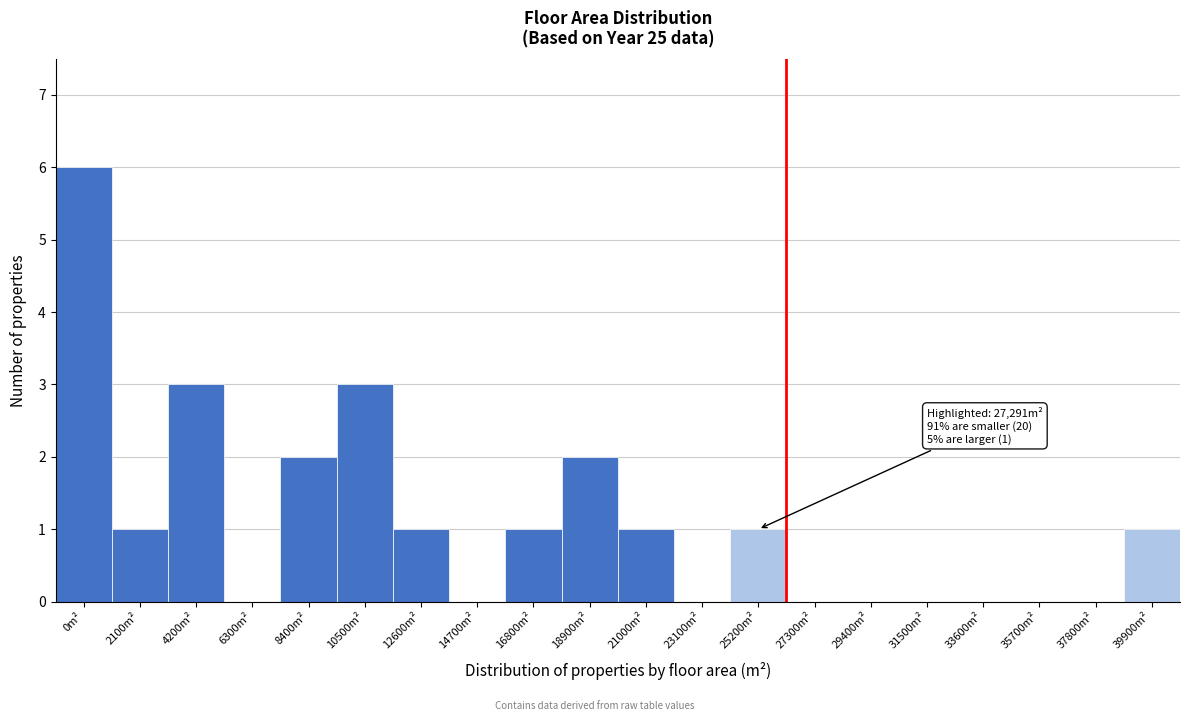

Reading left to right, extract all data points from this chart.

0m²=6	2100m²=1	4200m²=3	6300m²=0	8400m²=2	10500m²=3	12600m²=1	14700m²=0	16800m²=1	18900m²=2	21000m²=1	23100m²=0	25200m²=1	27300m²=0	29400m²=0	31500m²=0	33600m²=0	35700m²=0	37800m²=0	39900m²=1